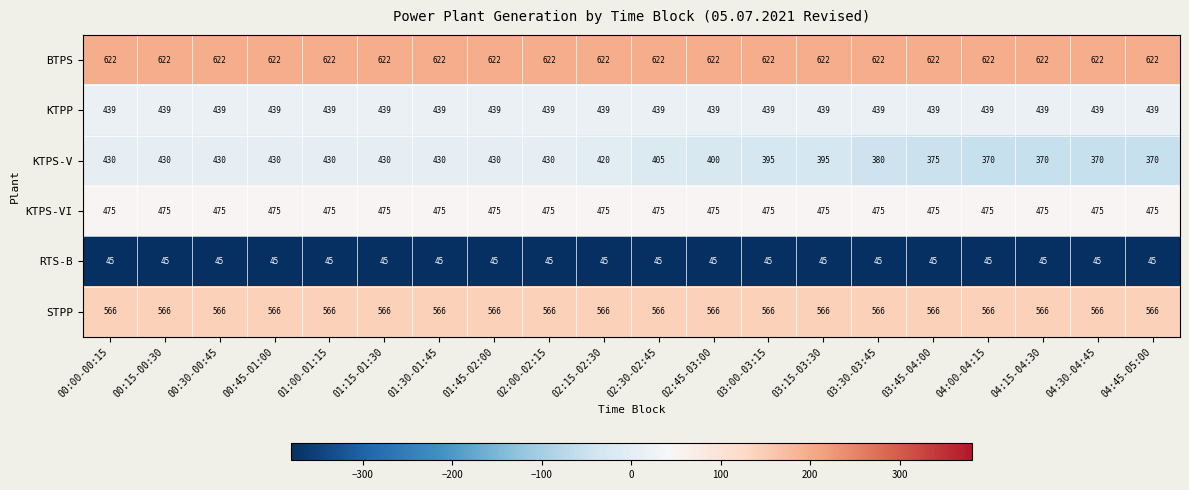

What is the total value across all series at 03:15-03:30?

2542